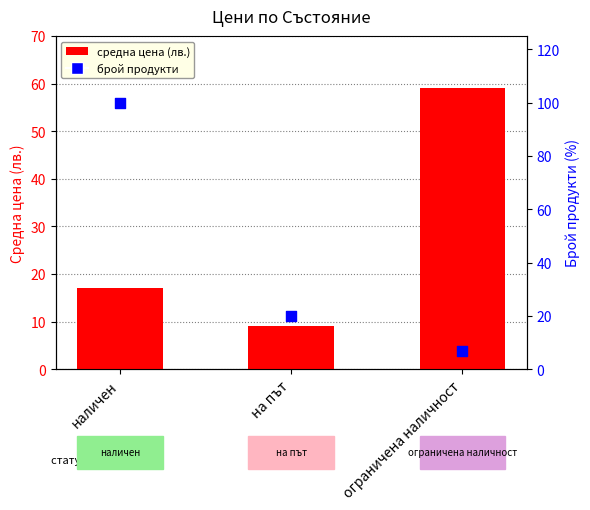

Which series reaches the minimum Y coordinate?

брой продукти